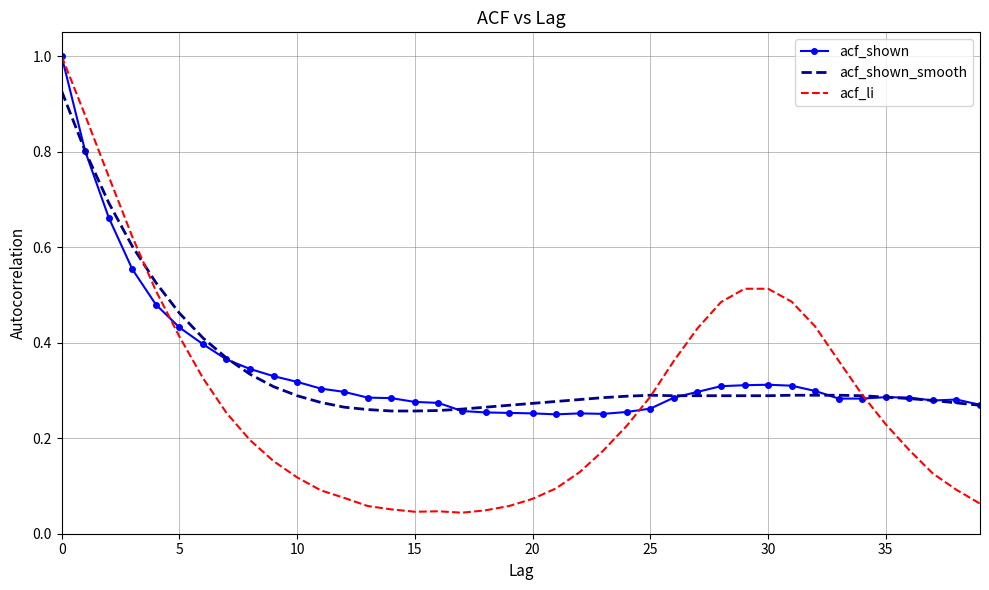

How many acf_shown_smooth values are between 0 and 1?

40